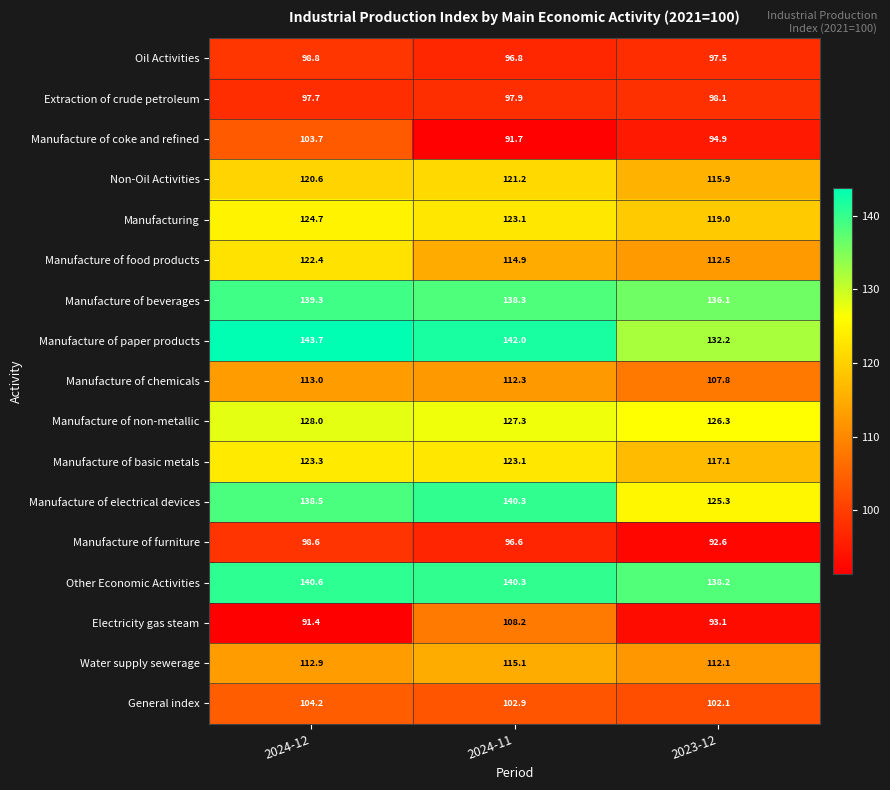

The Manufacture of electrical devices series shows 140.3 at 2024-11. True or false?

True